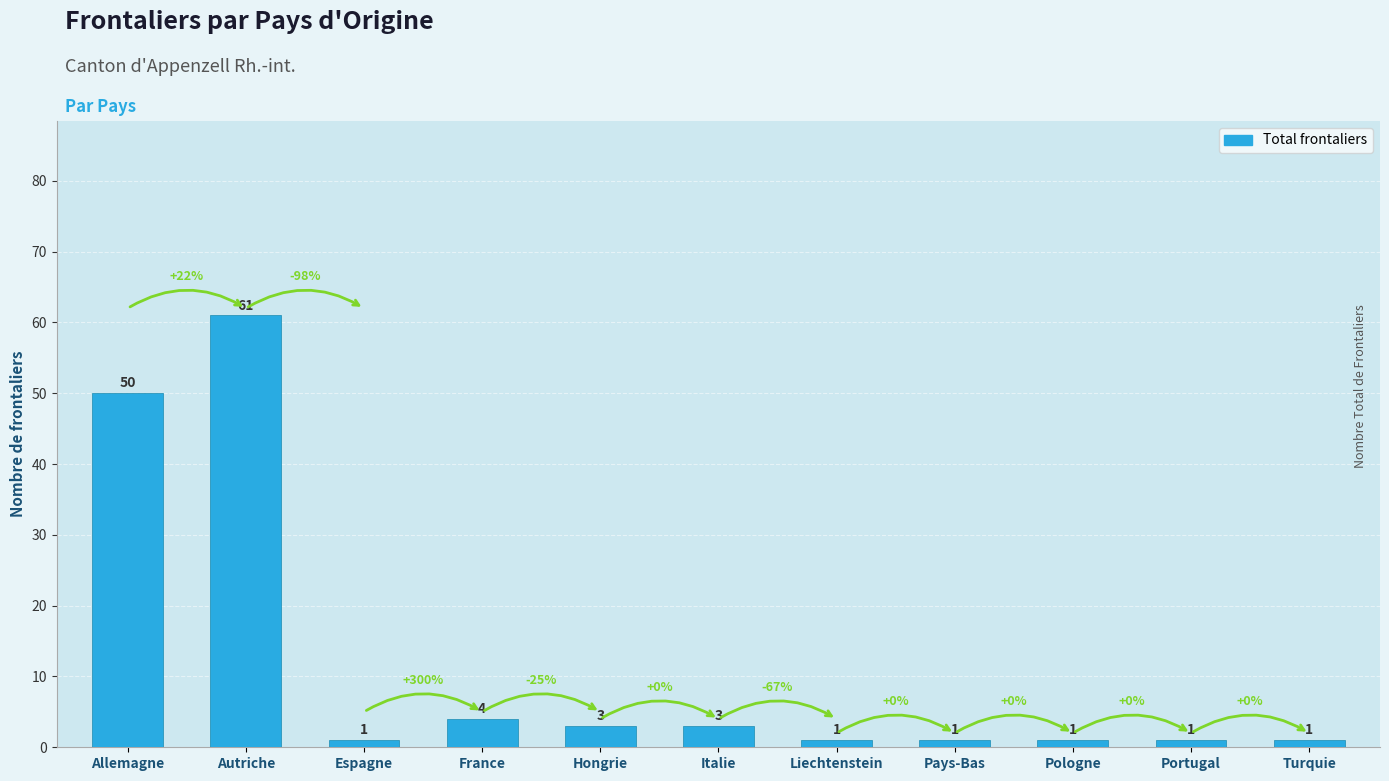

How many categories are shown in the chart?

11